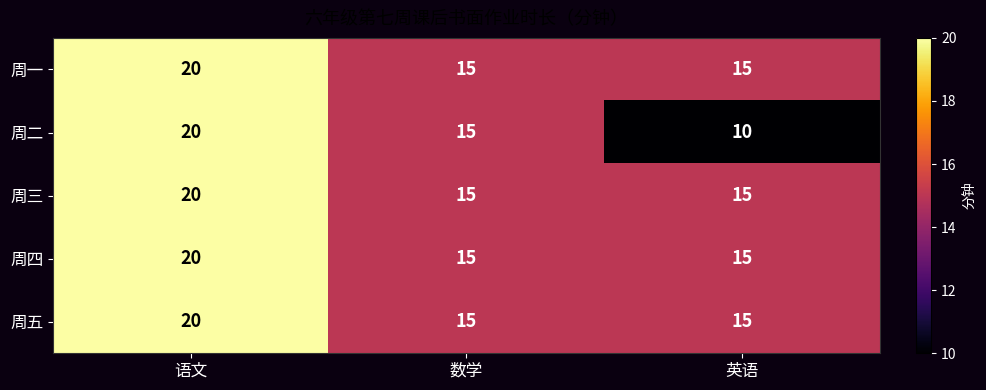

Reading right to left, list all the values displayed in this chart.

周一: 英语=15	数学=15	语文=20
周二: 英语=10	数学=15	语文=20
周三: 英语=15	数学=15	语文=20
周四: 英语=15	数学=15	语文=20
周五: 英语=15	数学=15	语文=20